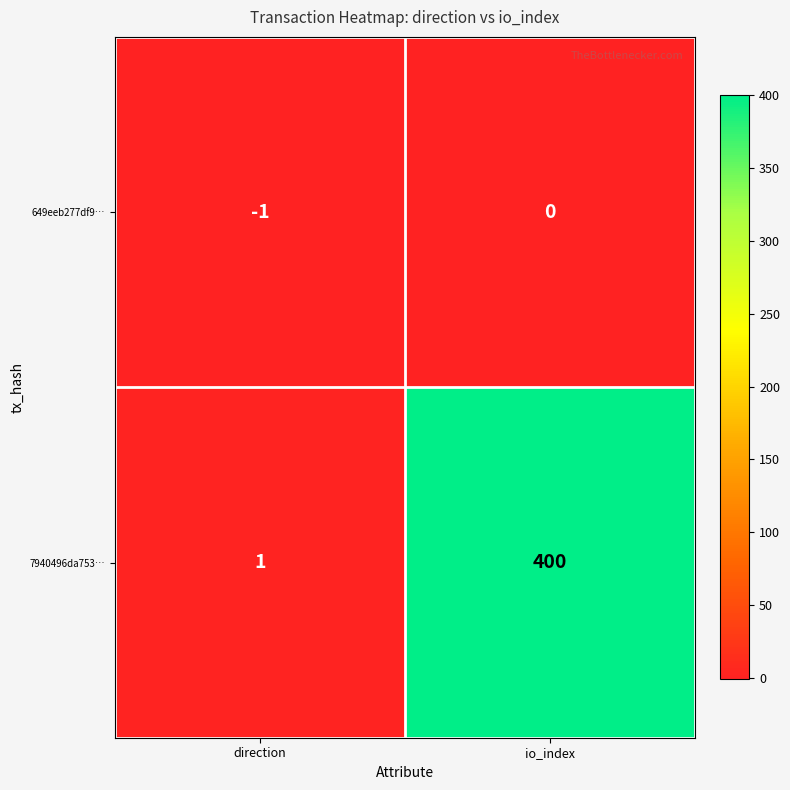

Rank the series by their average value, from lowest to highest.

649eeb277df9…, 7940496da753…